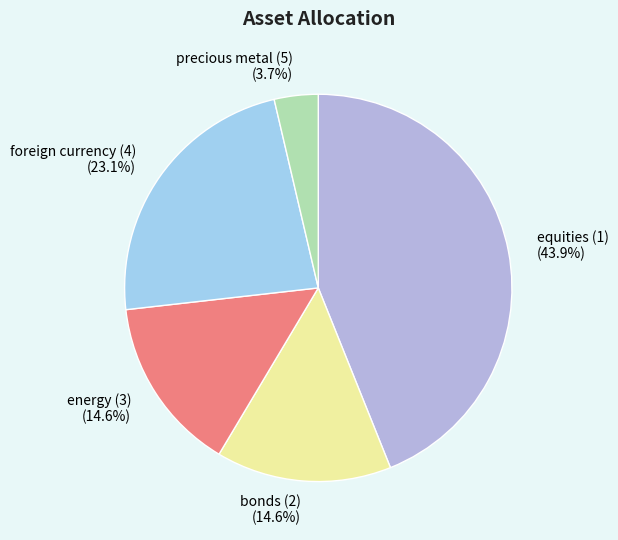

Does energy (3) account for over 50% of the chart?

No